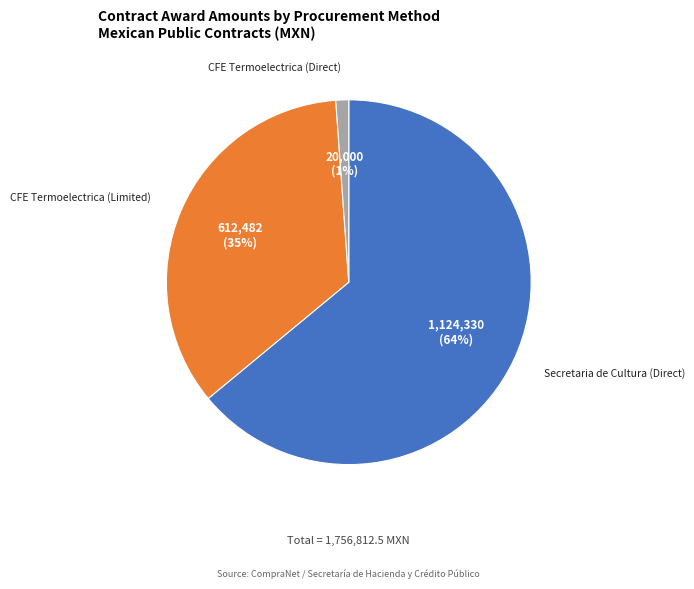

How many segments does this pie chart have?

3